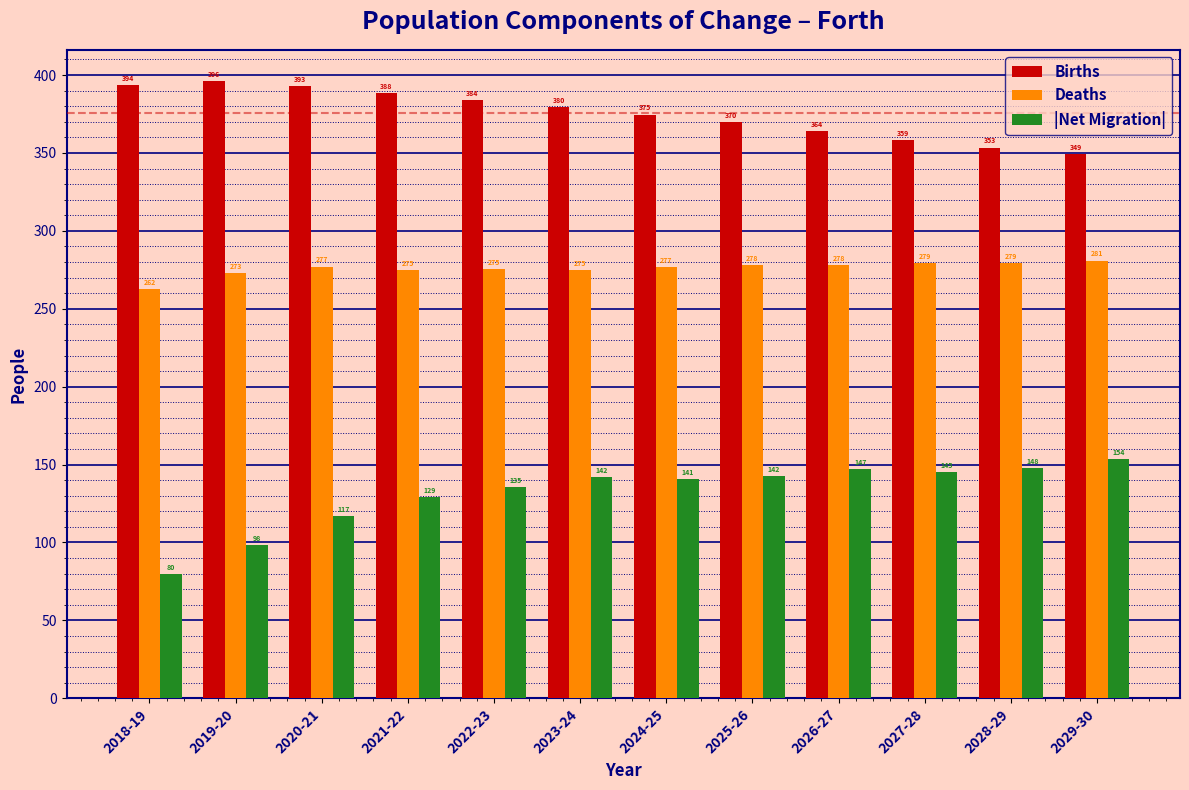

At which label is Deaths closest to 271?

2019-20